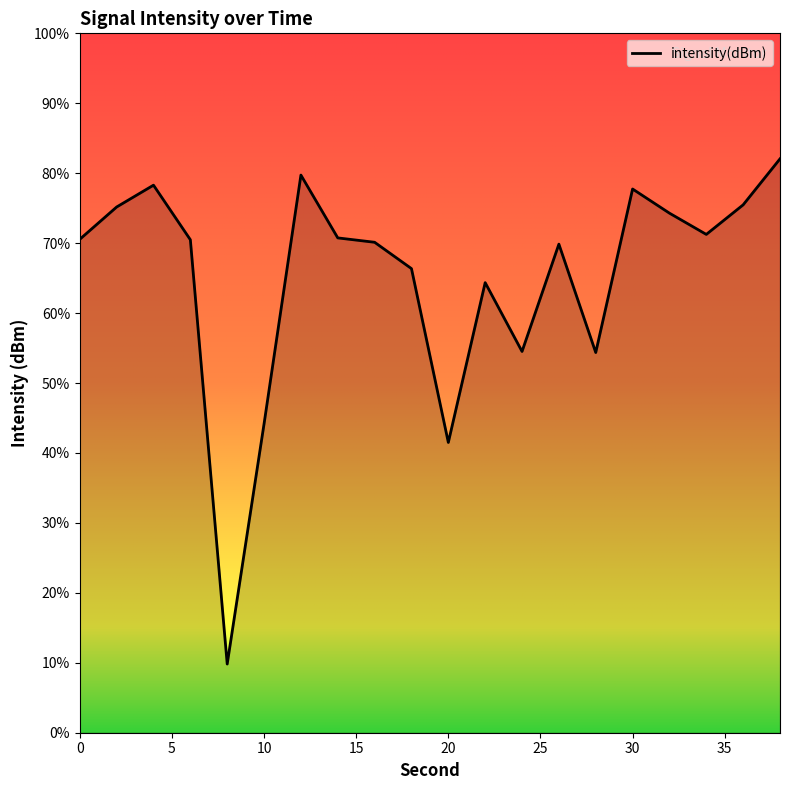

How many values are below -131?

13